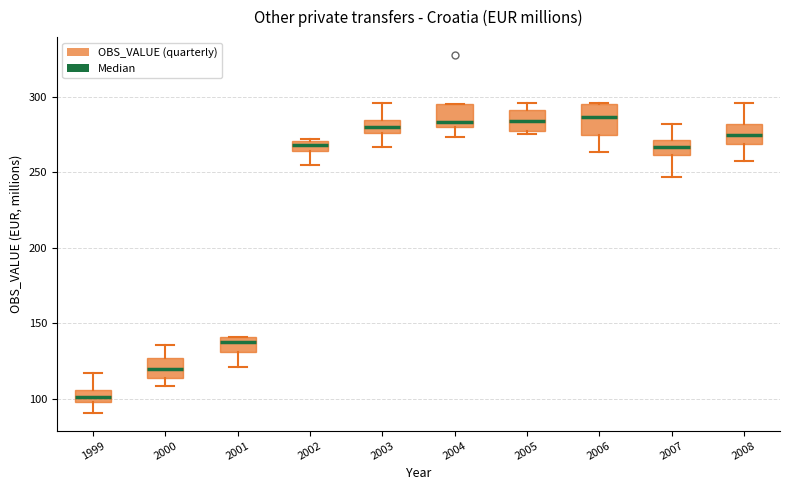

Which box is the tallest, from its lower edge to its upper edge?

2006